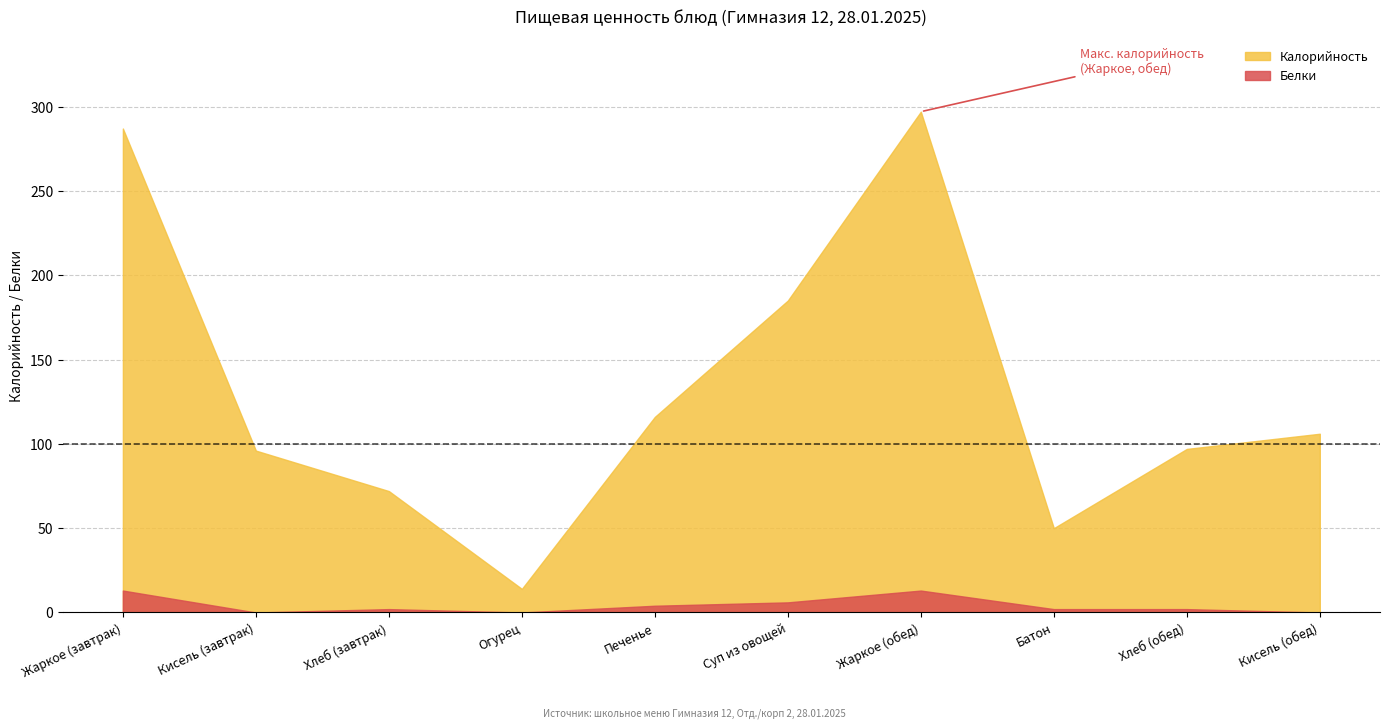

At which category does Белки reach its first local peak?

Хлеб (завтрак)